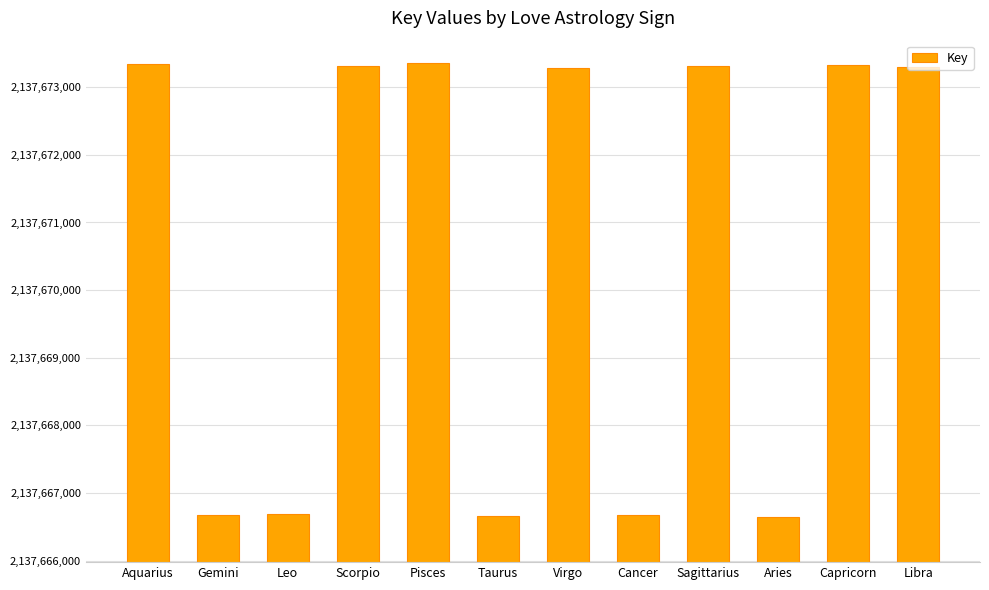

What is the difference between the maximum and minimum values?

6702